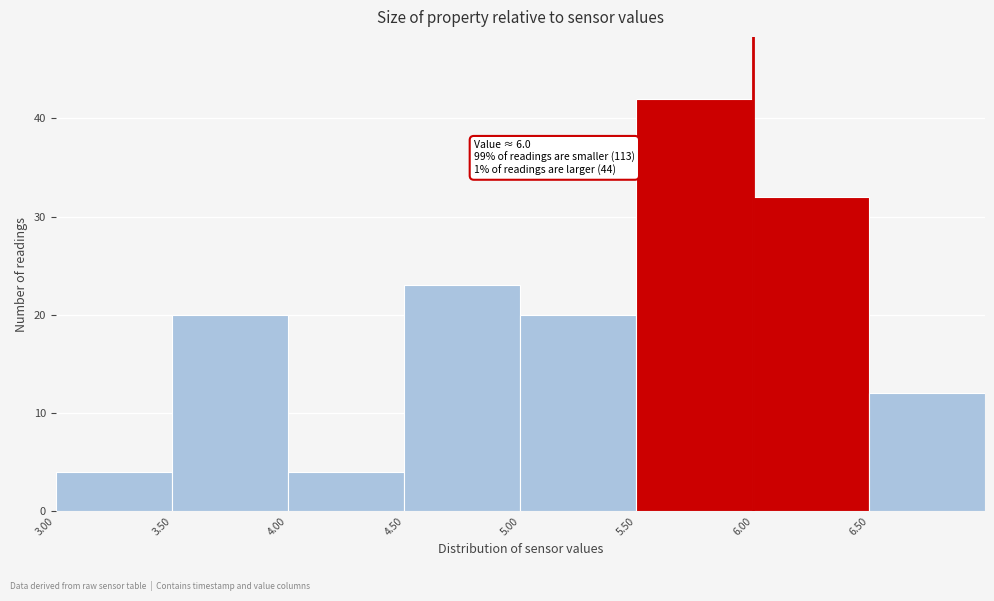

Over which range of the x-axis is the bar tallest?

5.5 to 6.0